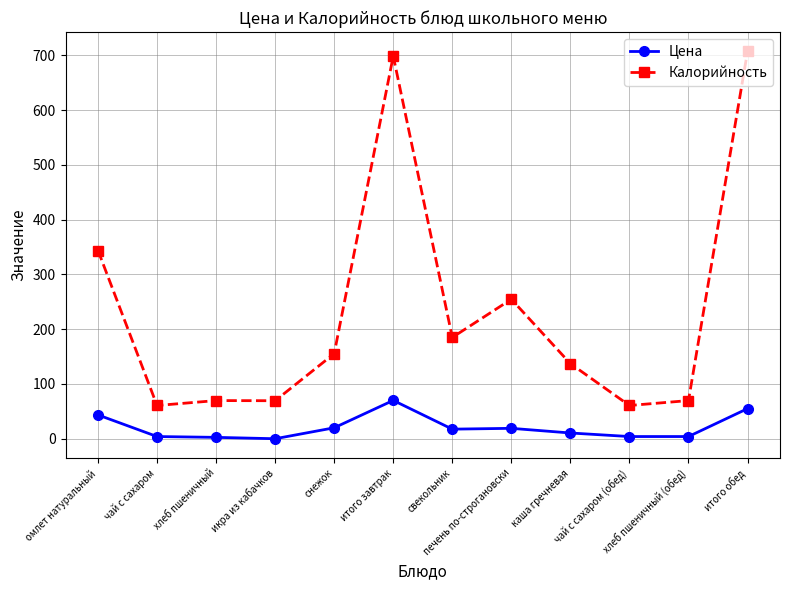

Which series has the largest range (max minus min)?

Калорийность